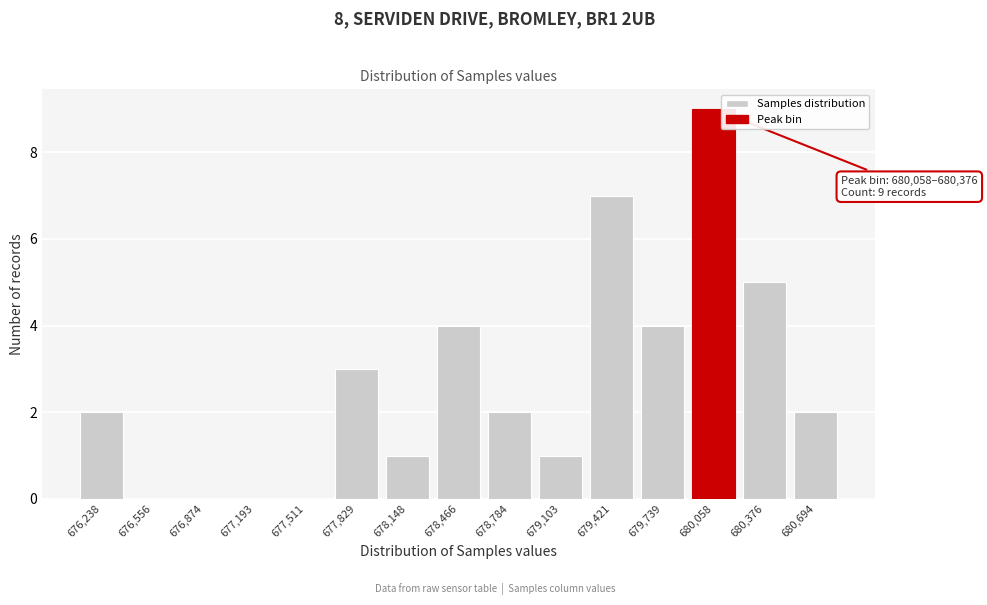

Reading left to right, what are all the values shown in this chart?

676,238=2	676,556=0	676,874=0	677,193=0	677,511=0	677,829=3	678,148=1	678,466=4	678,784=2	679,103=1	679,421=7	679,739=4	680,058=9	680,376=5	680,694=2